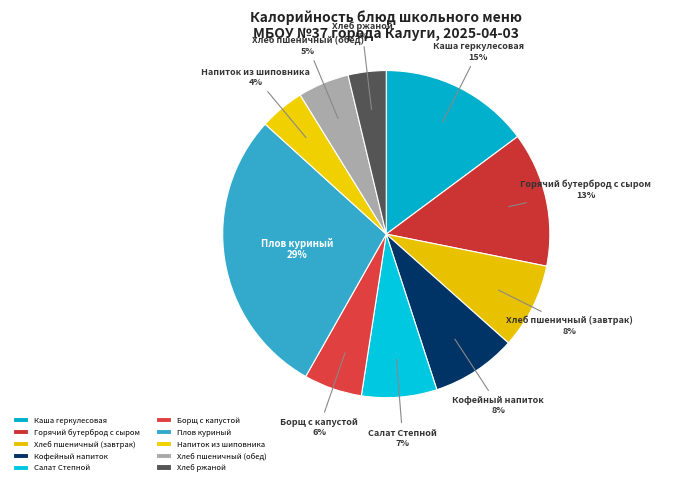

Do Плов куриный and Каша геркулесовая together represent more than half of the pie?

No